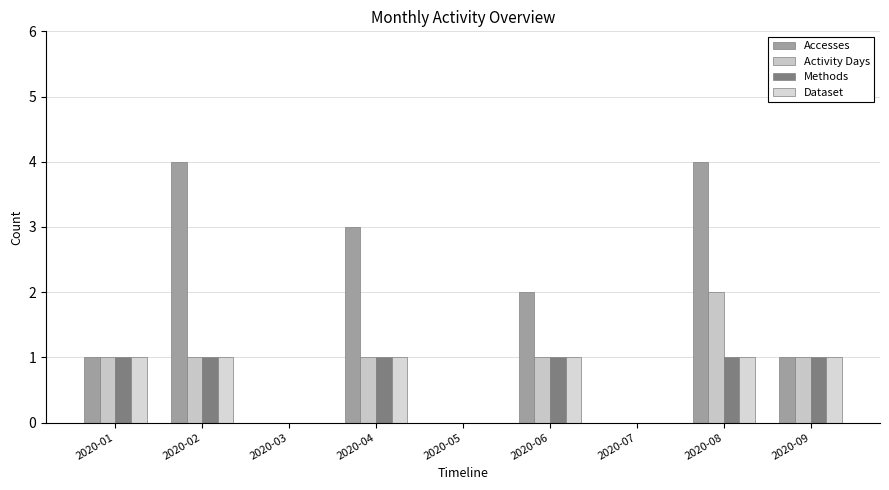

List the labels in order of Activity Days value, smallest first.

2020-03, 2020-05, 2020-07, 2020-01, 2020-02, 2020-04, 2020-06, 2020-09, 2020-08